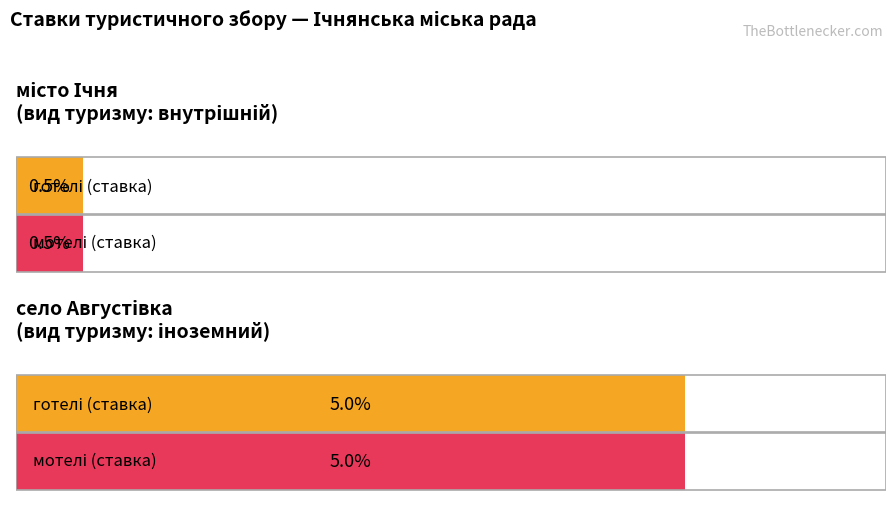

At which category does the chart reach its peak across all series?

село Августівка (вид 2)